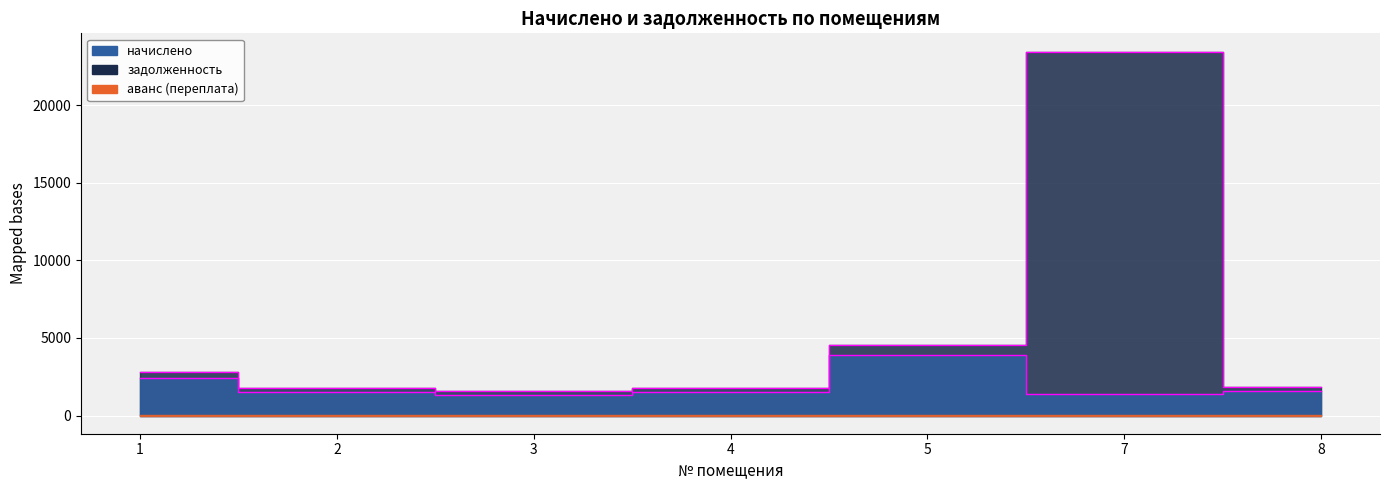

True or false: начислено and задолженность cross at least once.

False